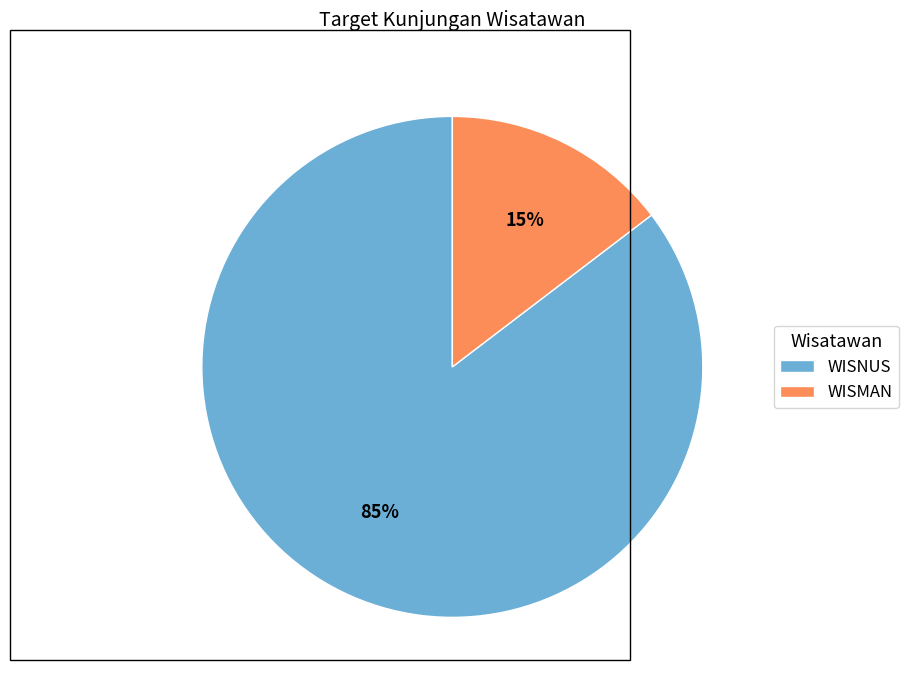

How many slices are in this pie chart?

2